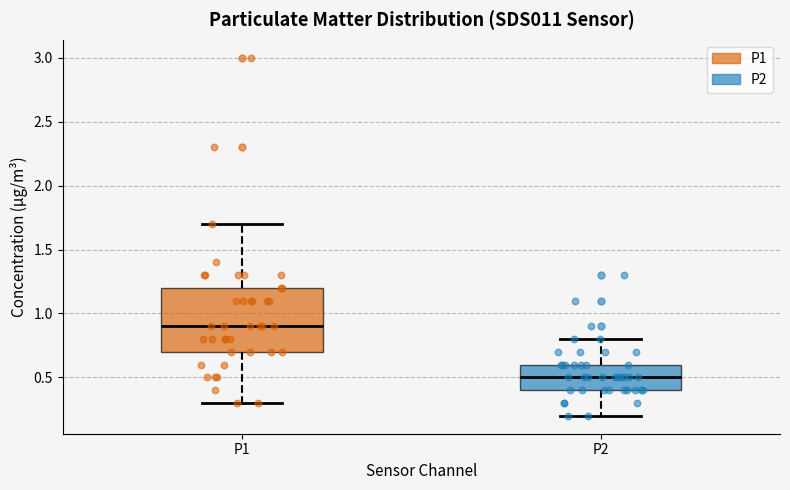

Where is the lower edge of the box for P2 on the y-axis? The values are not printed on the chart, so give them approximately, as read against the axis.

0.4